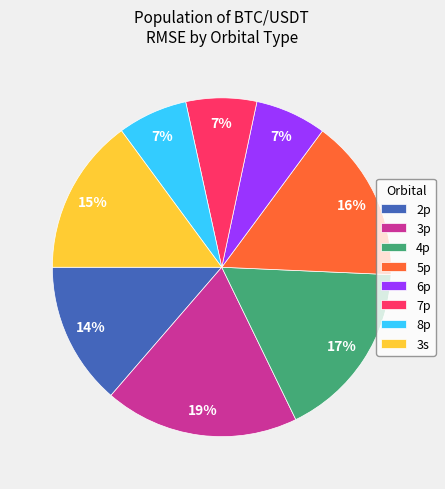

The 8p slice represents 1% of the pie. True or false?

False